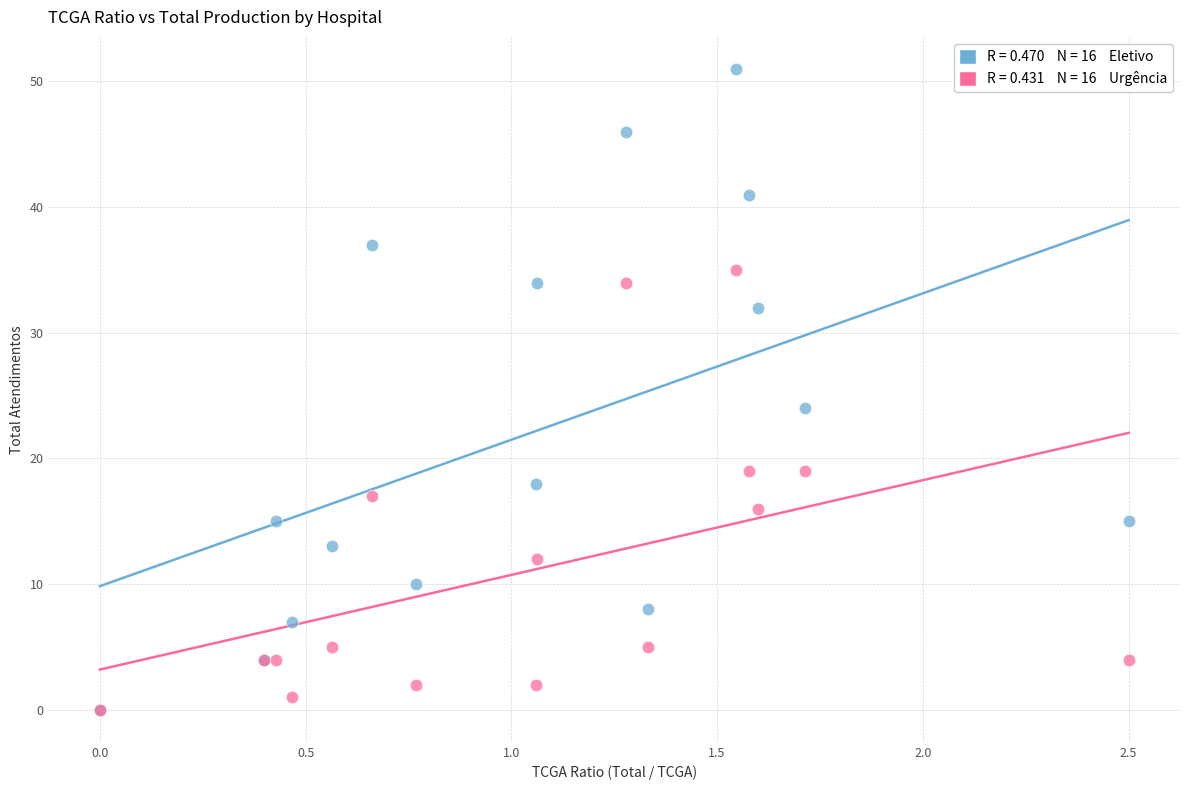

Across all series, what Y value is closest to 25?

24